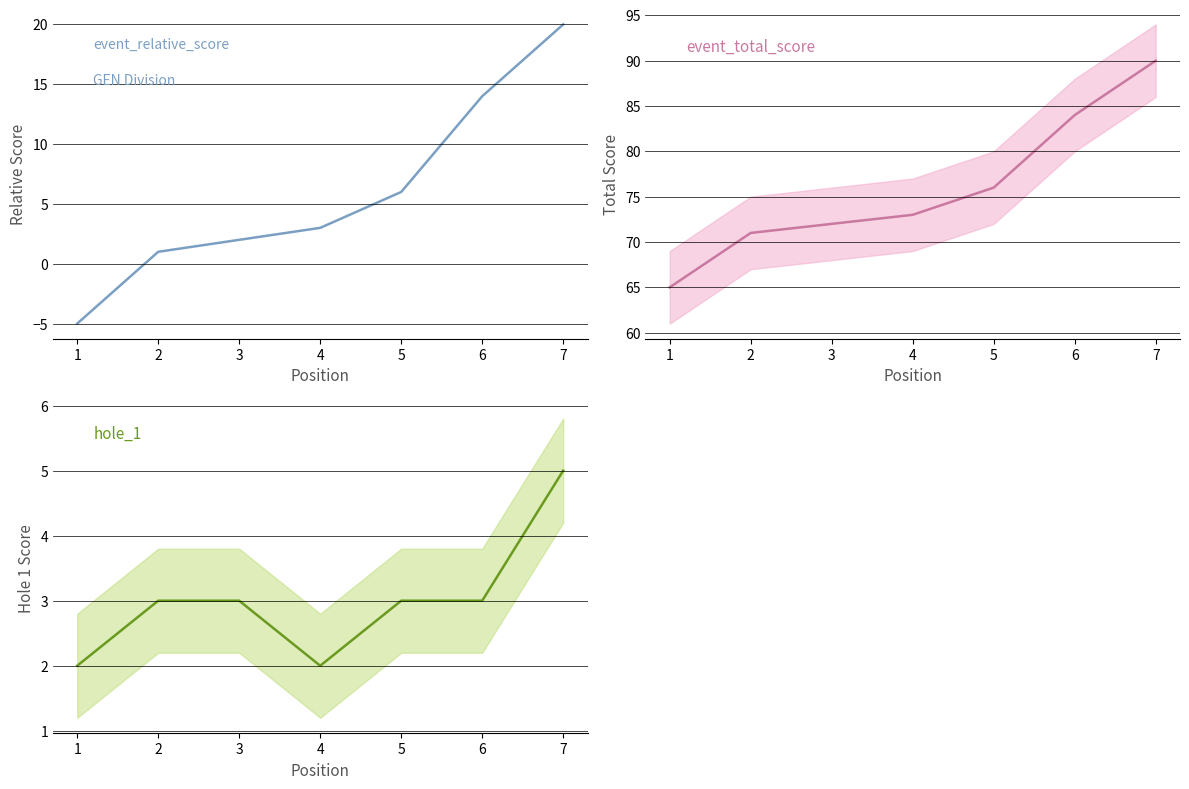

Which series changed the most between 3 and 5?

event_relative_score